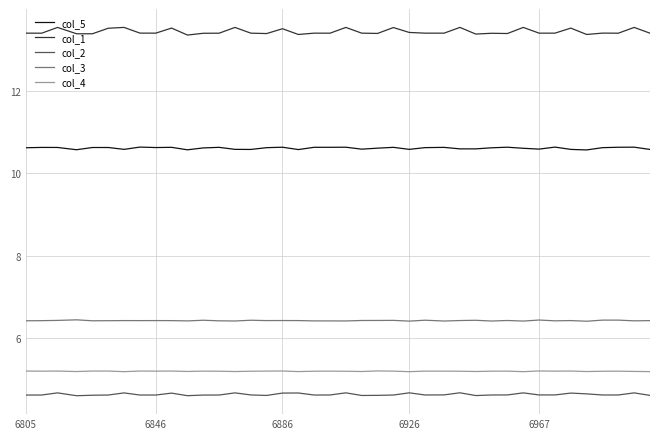

Which series has the largest total across all categories?

col_1